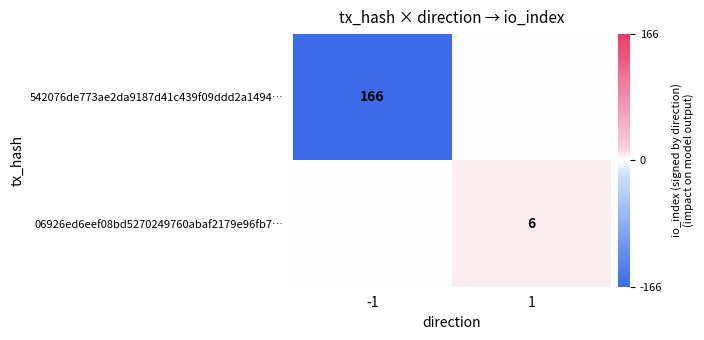

The value of 06926ed6eef08bd5270249760abaf2179e96fb7… at 1 is 6. True or false?

True